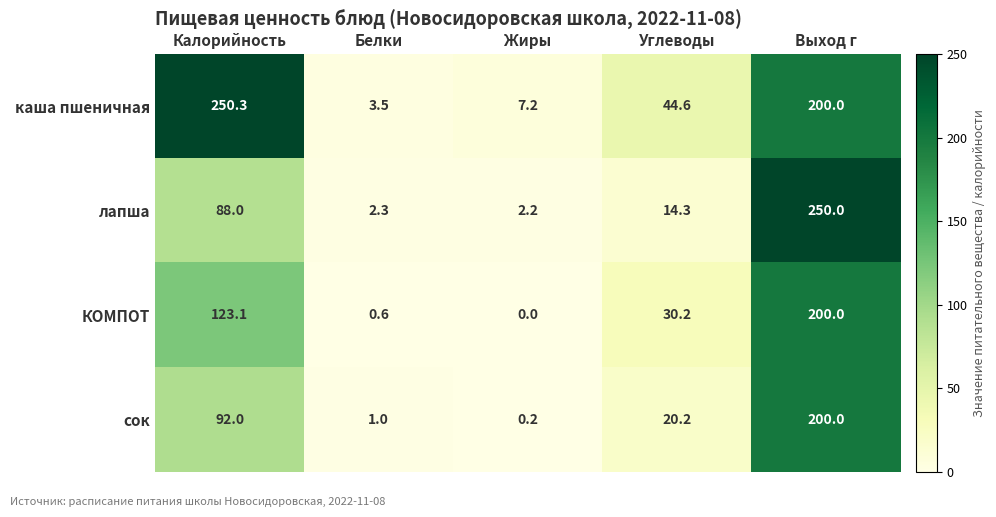

Reading left to right, extract all data points from this chart.

каша пшеничная: 250.3	3.5	7.2	44.6	200.0
лапша: 88.0	2.3	2.2	14.3	250.0
КОМПОТ: 123.1	0.6	0.0	30.2	200.0
сок: 92.0	1.0	0.2	20.2	200.0